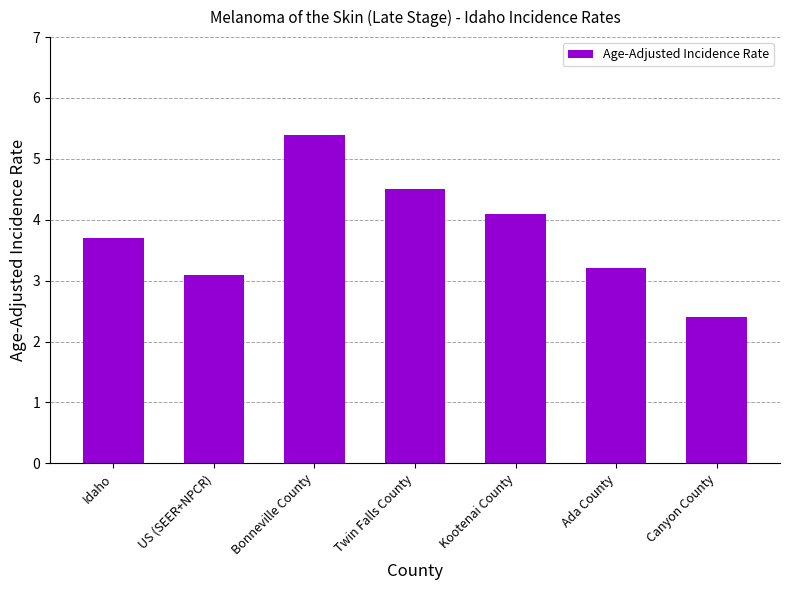

What is the difference between the second highest and second lowest values?

1.4